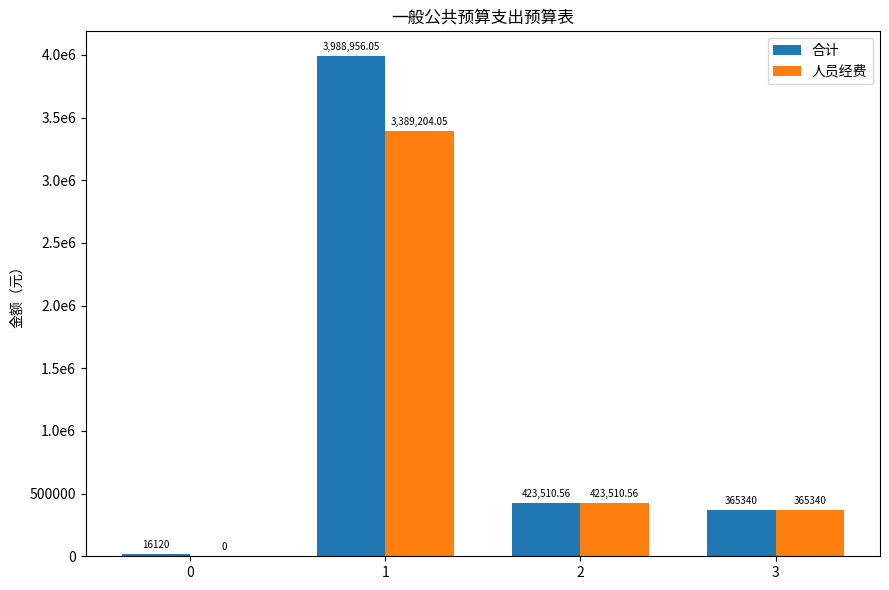

What are all the series names shown in the legend?

合计, 人员经费